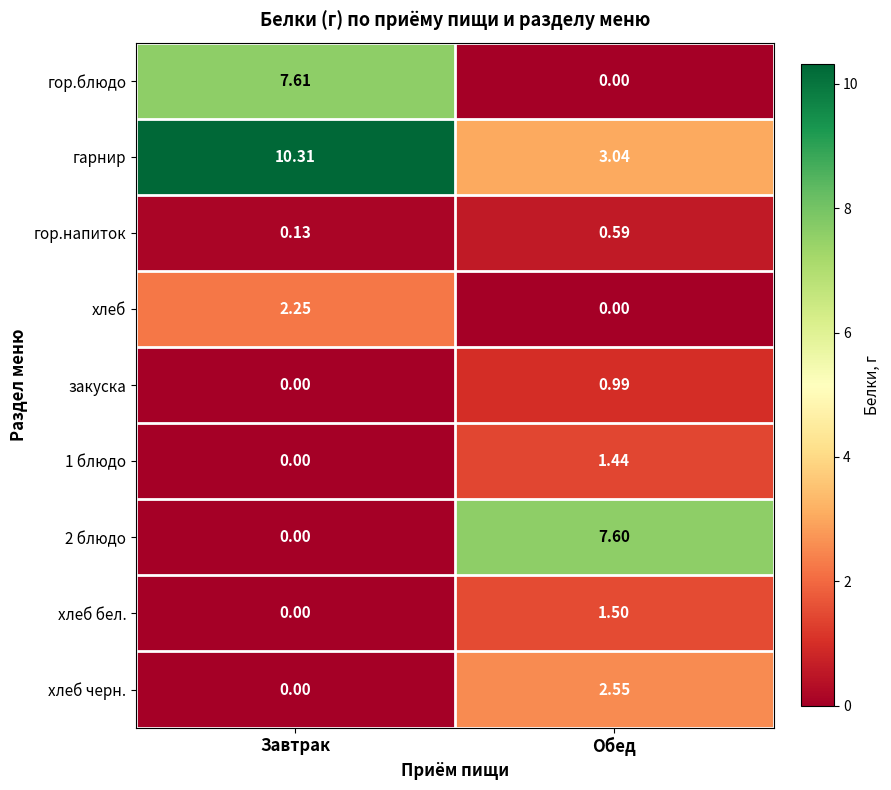

Rank the categories by 2 блюдо value from lowest to highest.

Завтрак, Обед